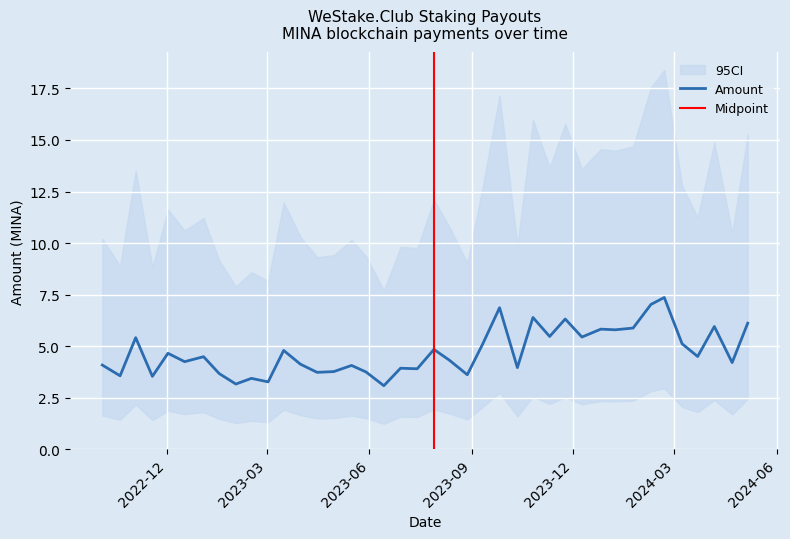

What is the highest value of the Amount series?

7.4